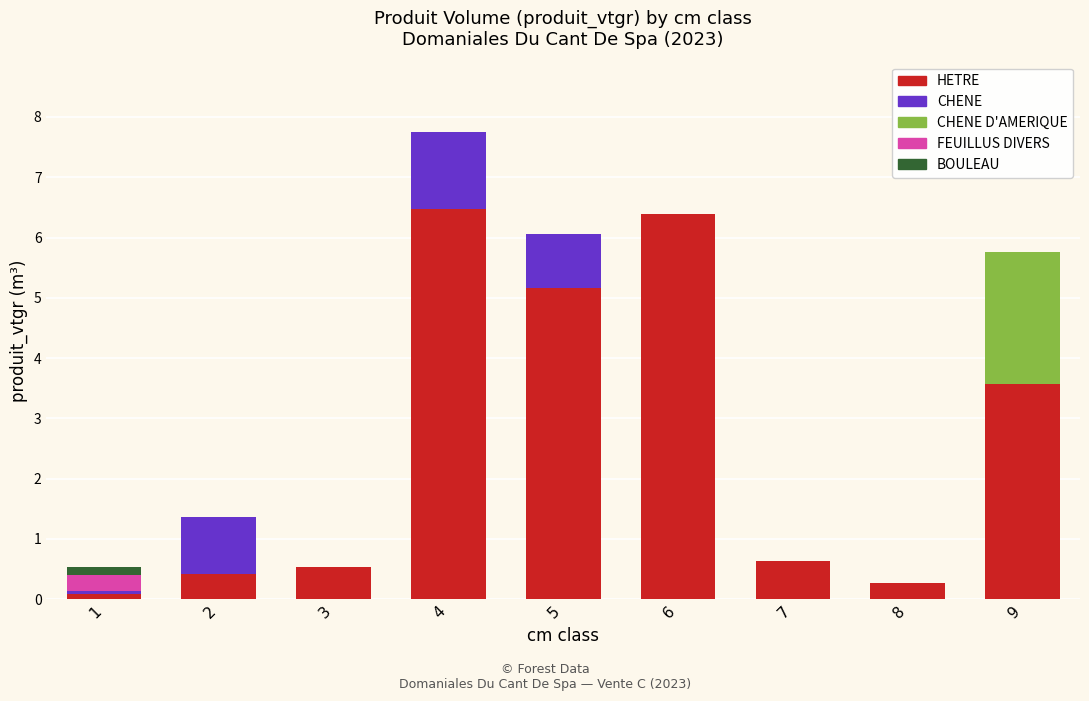

Is it true that HETRE equals 1.4 at 4?

False